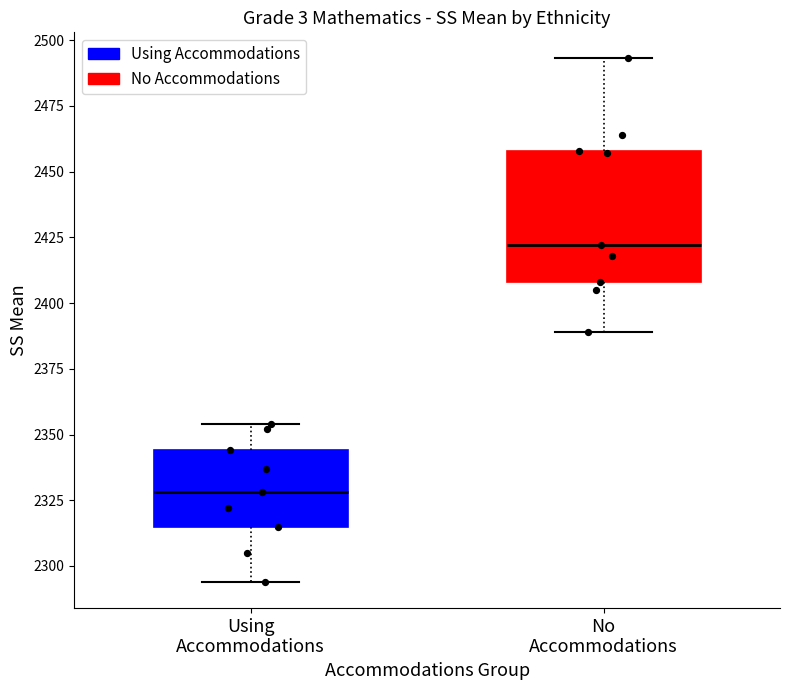

Where does the lower whisker of the box for Using Accommodations end on the y-axis? The values are not printed on the chart, so give them approximately, as read against the axis.

2295